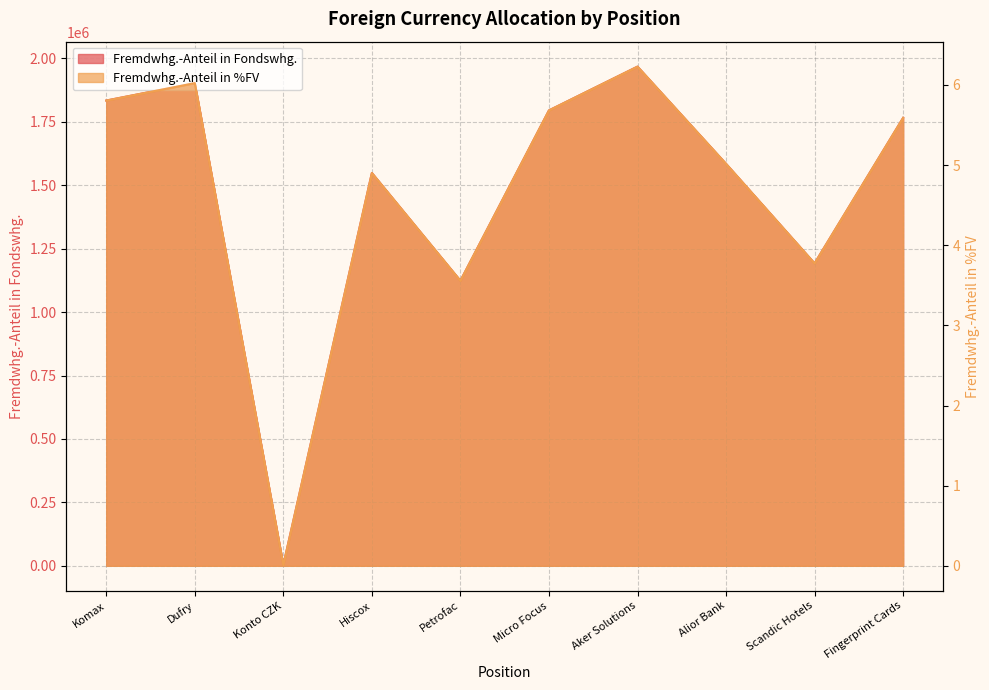

At which category is the sum across all series the highest?

Aker Solutions